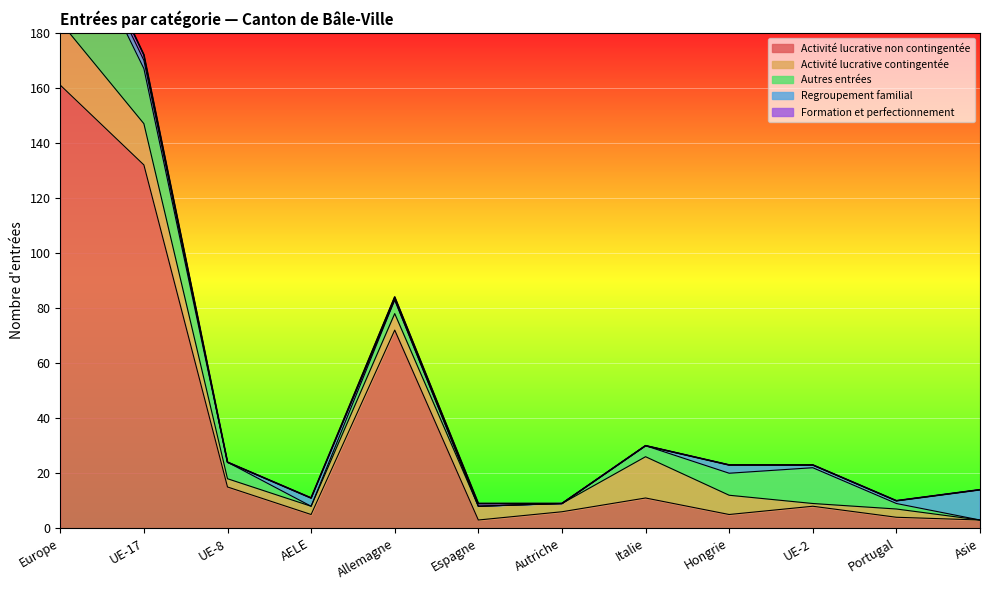

Which has a higher value, UE-2 or Allemagne?

Allemagne